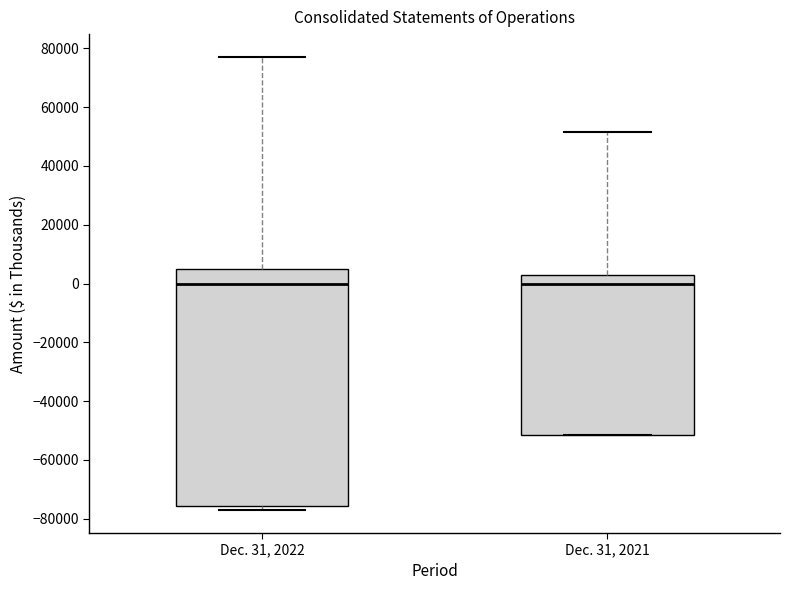

Reading left to right, transcribe this box plot: for each box, give where its median line is, the range the box spans, and where its two whiskers end, as read against the y-axis. The values are not printed on the chart, so give them approximately, as read against the axis.

Dec. 31, 2022: median 0, box -76000 to 4000, whiskers -78000 to 78000
Dec. 31, 2021: median 0, box -52000 to 2000, whiskers -52000 to 52000